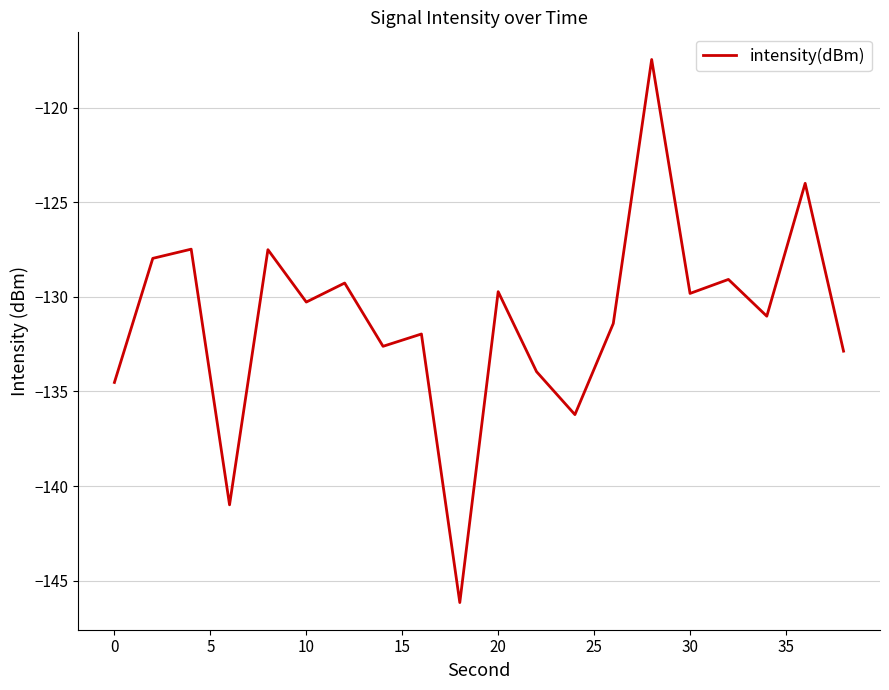

What is the smallest value displayed?

-146.2